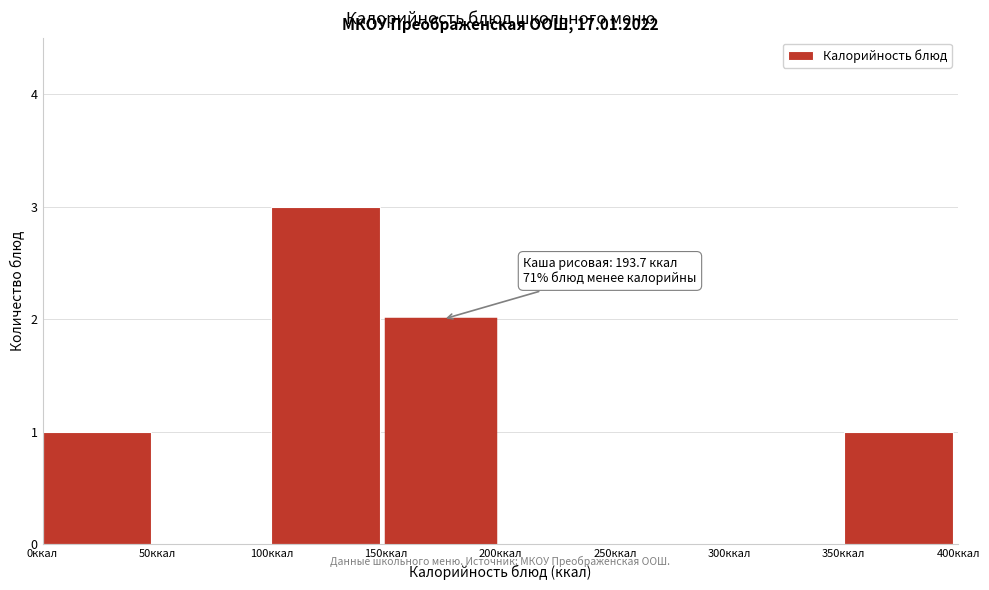

Over which range of the x-axis is the bar tallest?

100 to 150